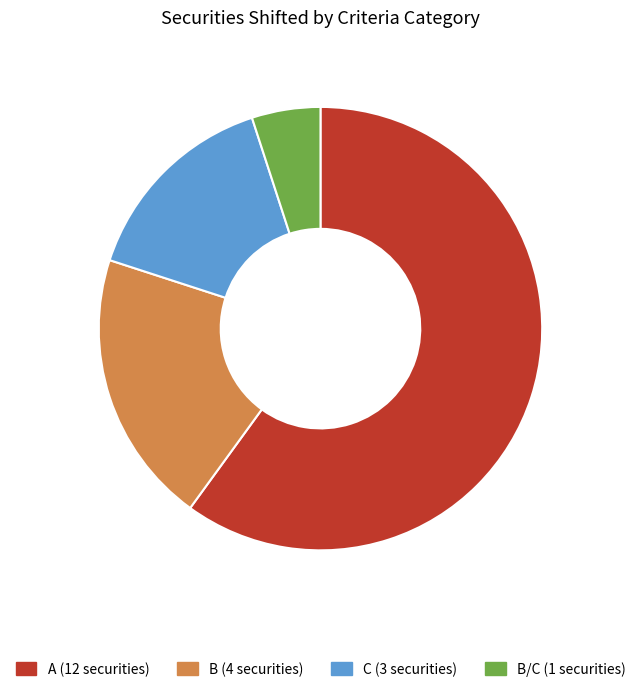

Does any single category account for the majority?

Yes